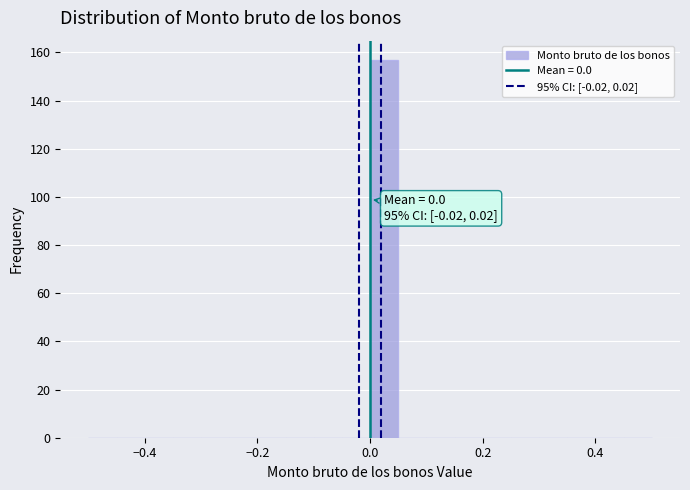

Around what value on the x-axis is the tallest bar? Give the approximate position of its centre, as read against the axis.

0.02